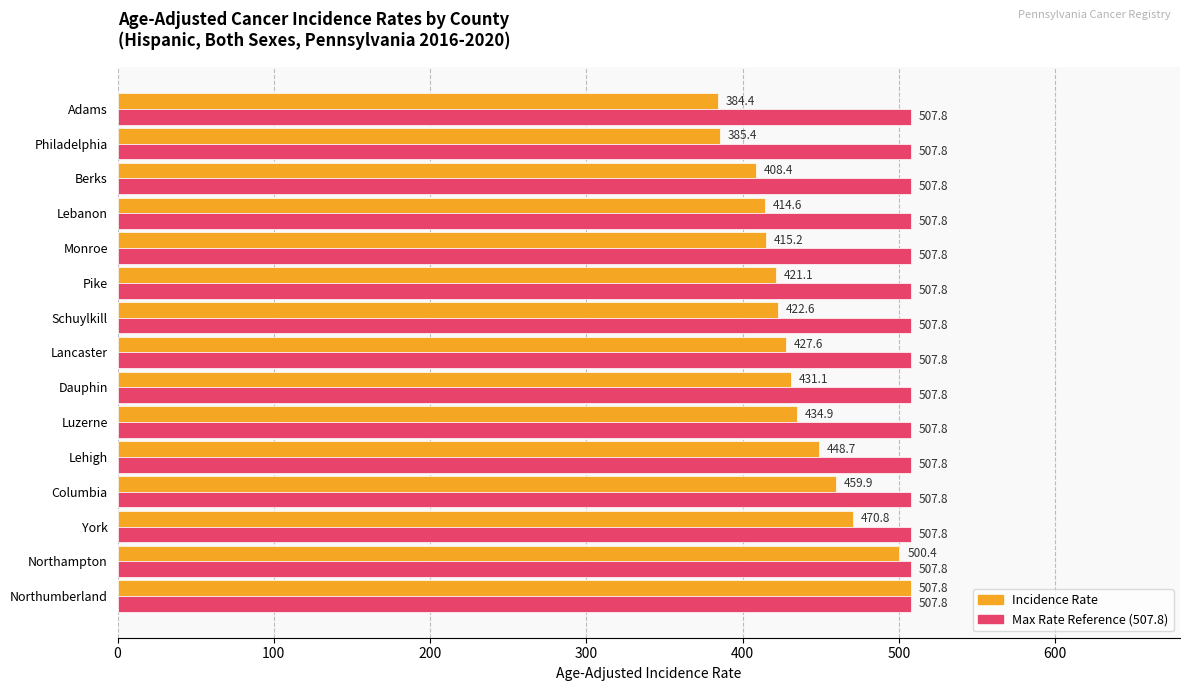

Count the number of data series in this chart.

2